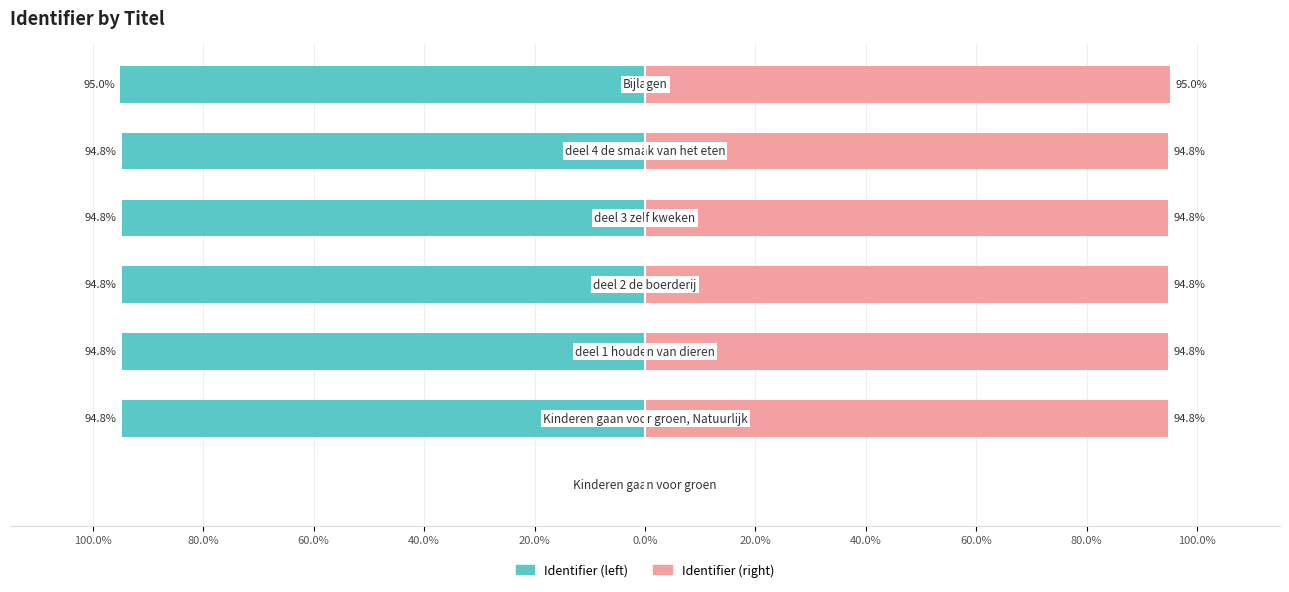

List the series in order of their peak value, lowest first.

Identifier (left), Identifier (right)